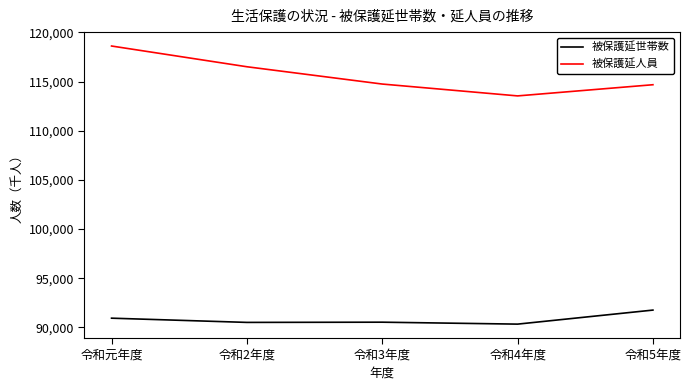

Does the chart have visible grid lines?

No